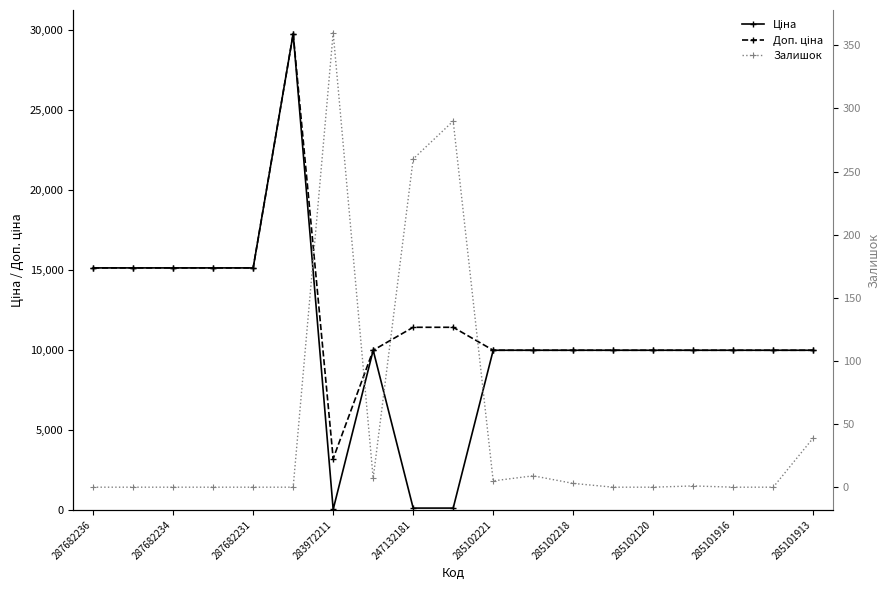

True or false: Залишок and Доп. ціна cross at least once.

False